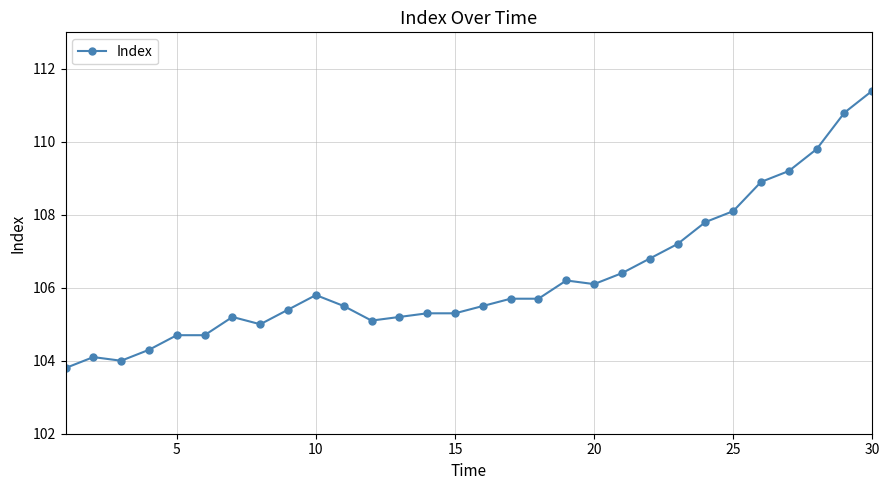

What is the value of the 28th point from the left?

109.8